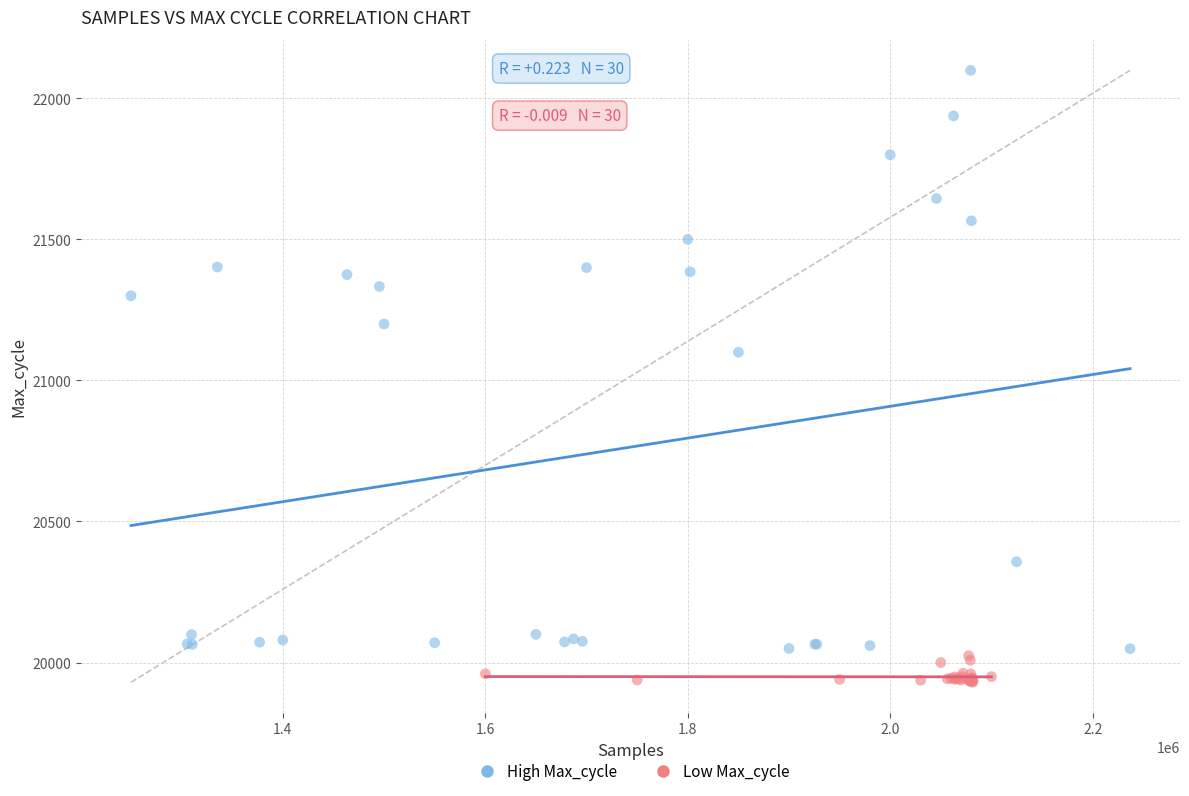

Which series reaches the minimum Y coordinate?

Low Max_cycle